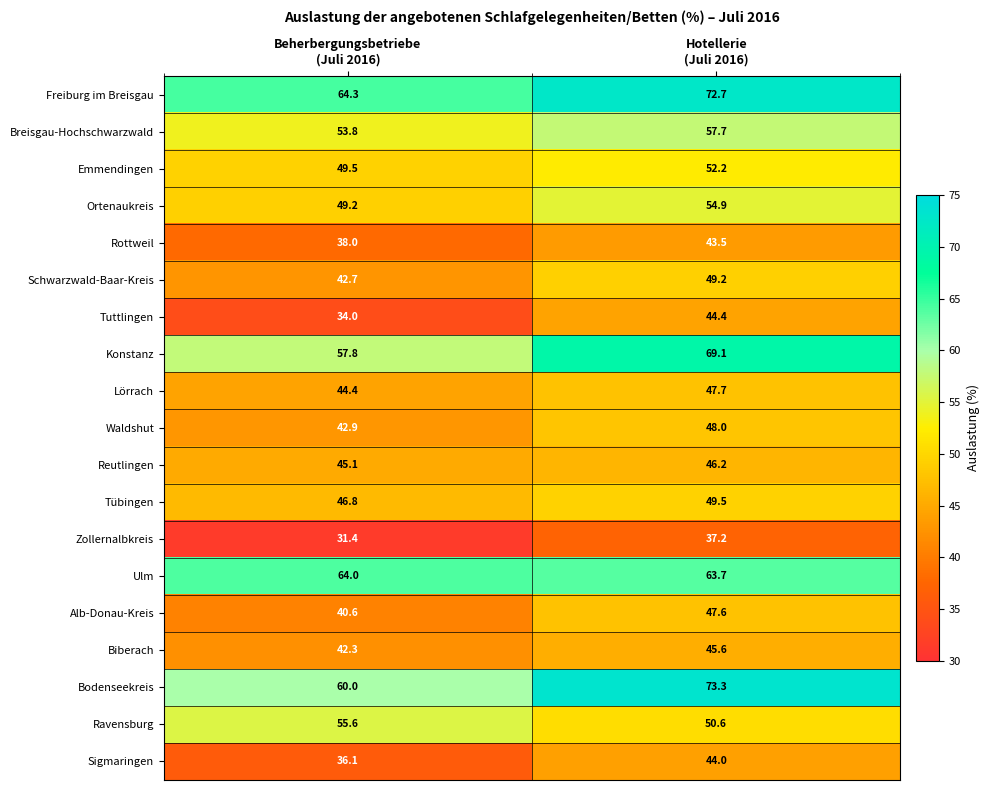

What is the difference between the highest and lowest values at Hotellerie
(Juli 2016)?

36.1